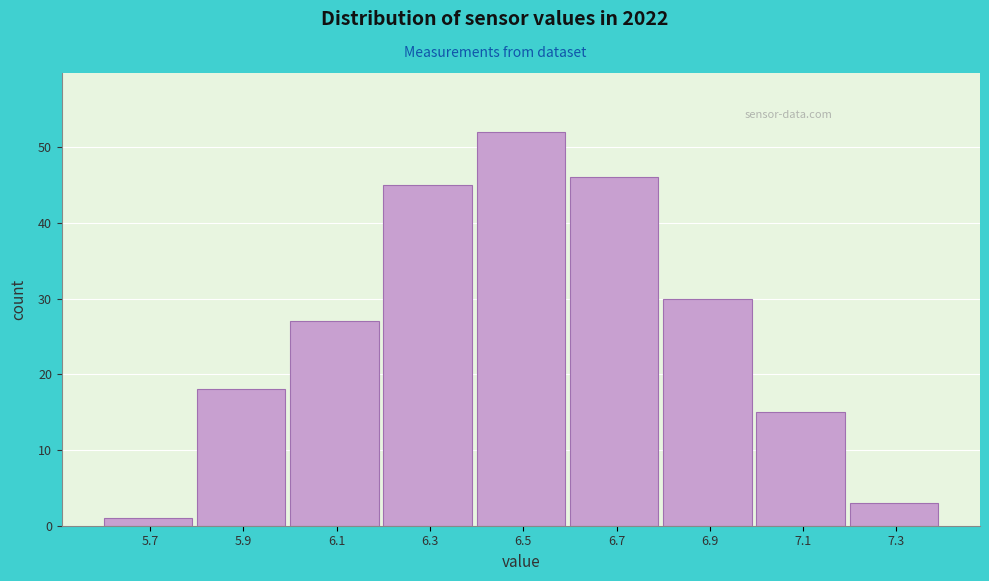

Reading left to right, what are all the values shown in this chart?

1	18	27	45	52	46	30	15	3